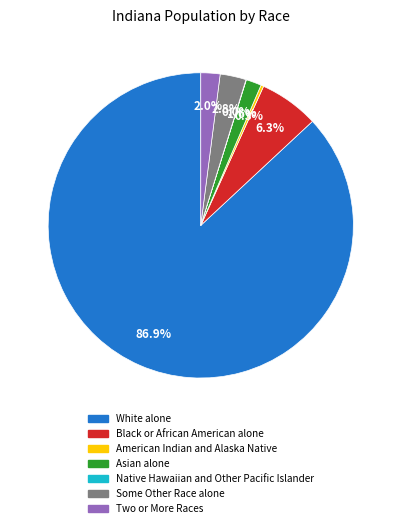

Which slice is the largest?

White alone